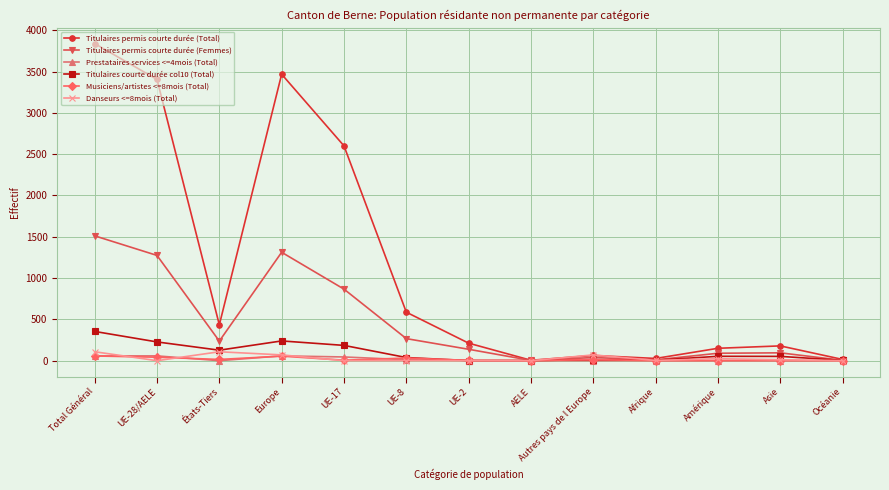

What is the label of the 1st point from the right?

Océanie